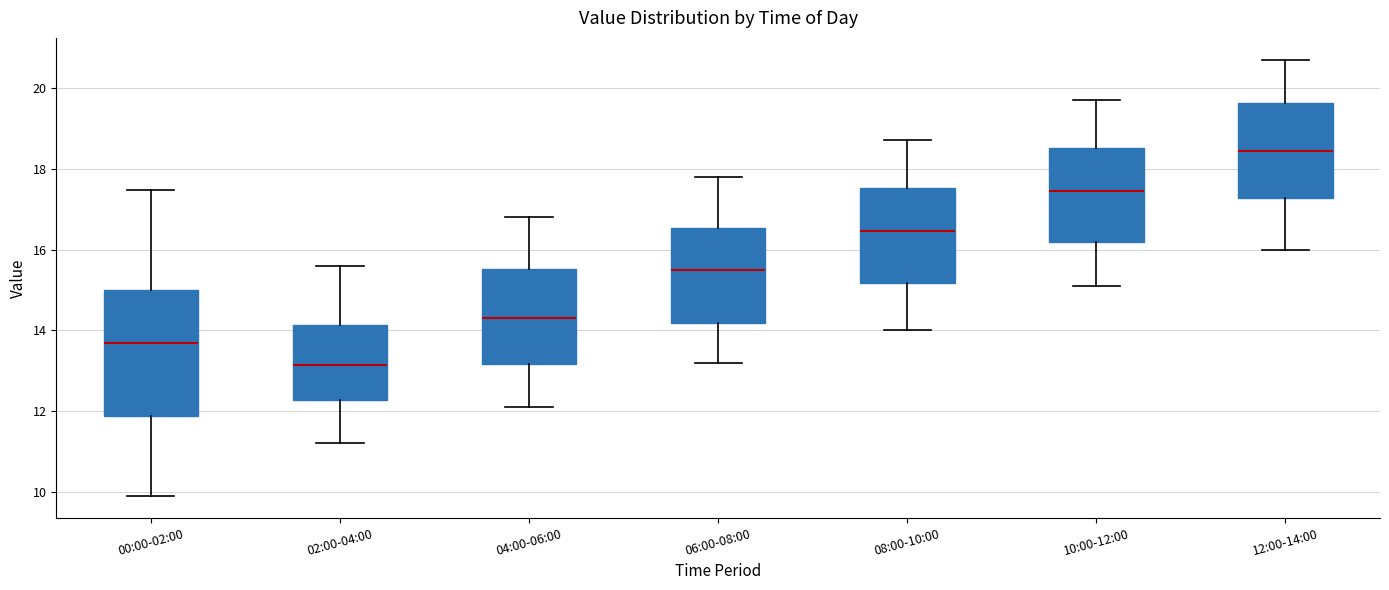

Which box is the tallest, from its lower edge to its upper edge?

00:00-02:00